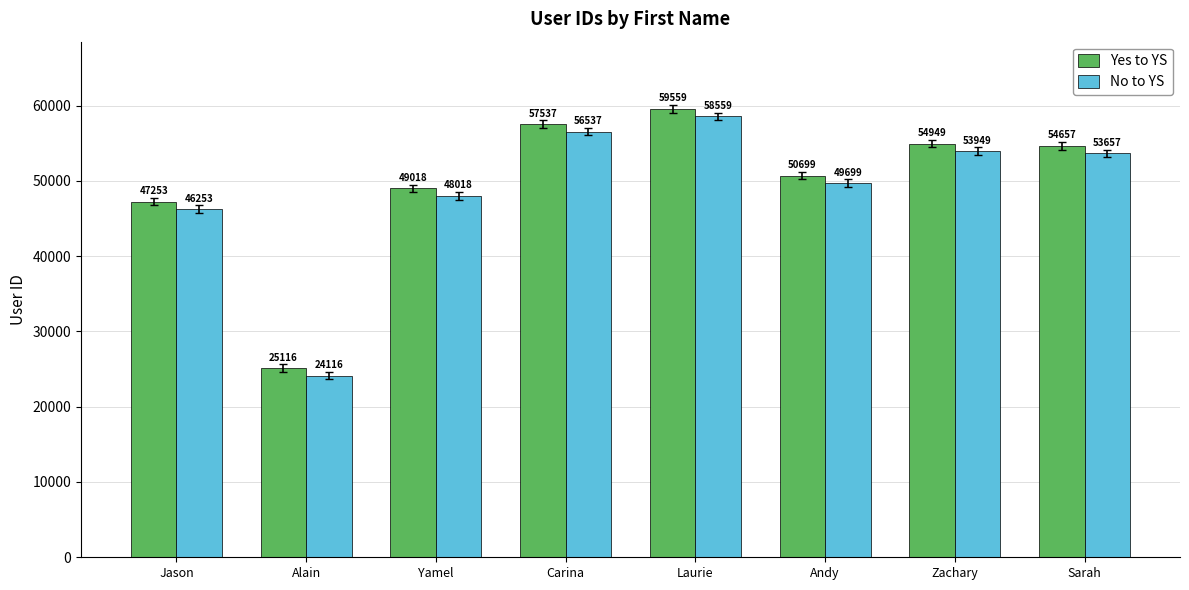

Rank the series at Zachary from lowest to highest value.

No to YS, Yes to YS